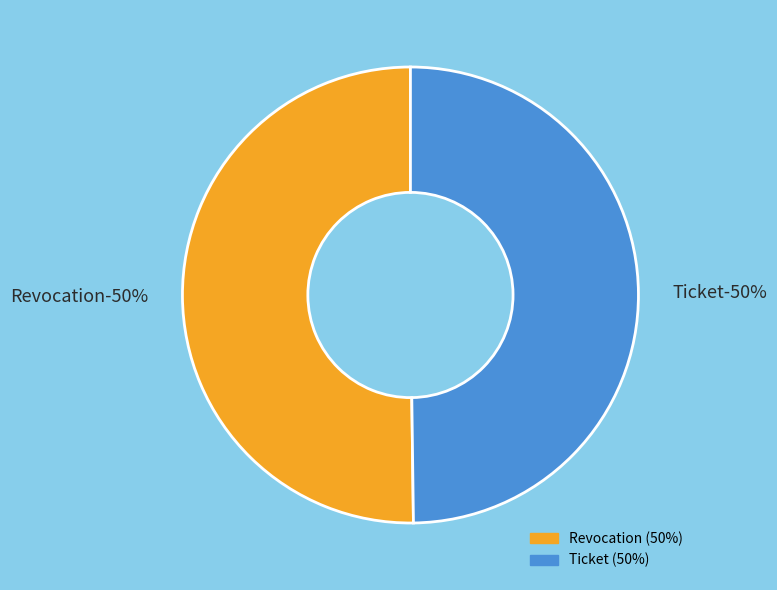

Count the number of slices in the pie.

2